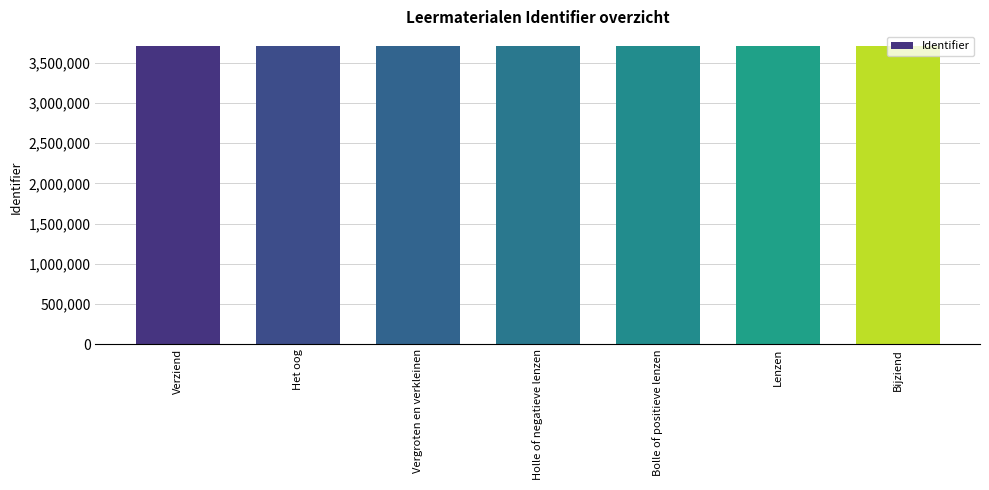

What is the approximate value at Verziend?

3704529